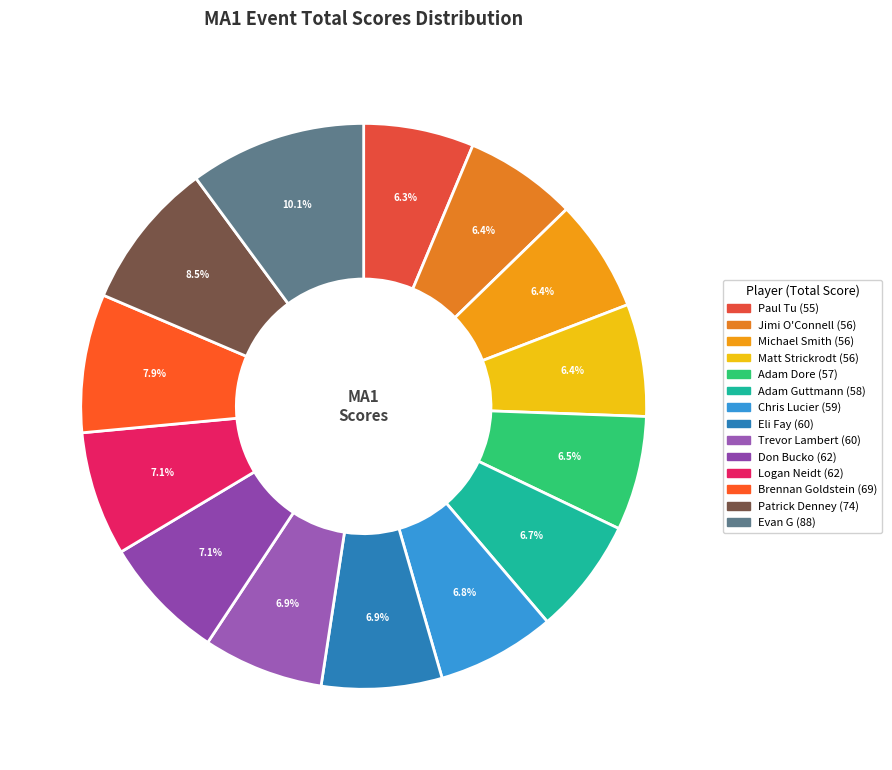

Which slice is the largest?

Evan G